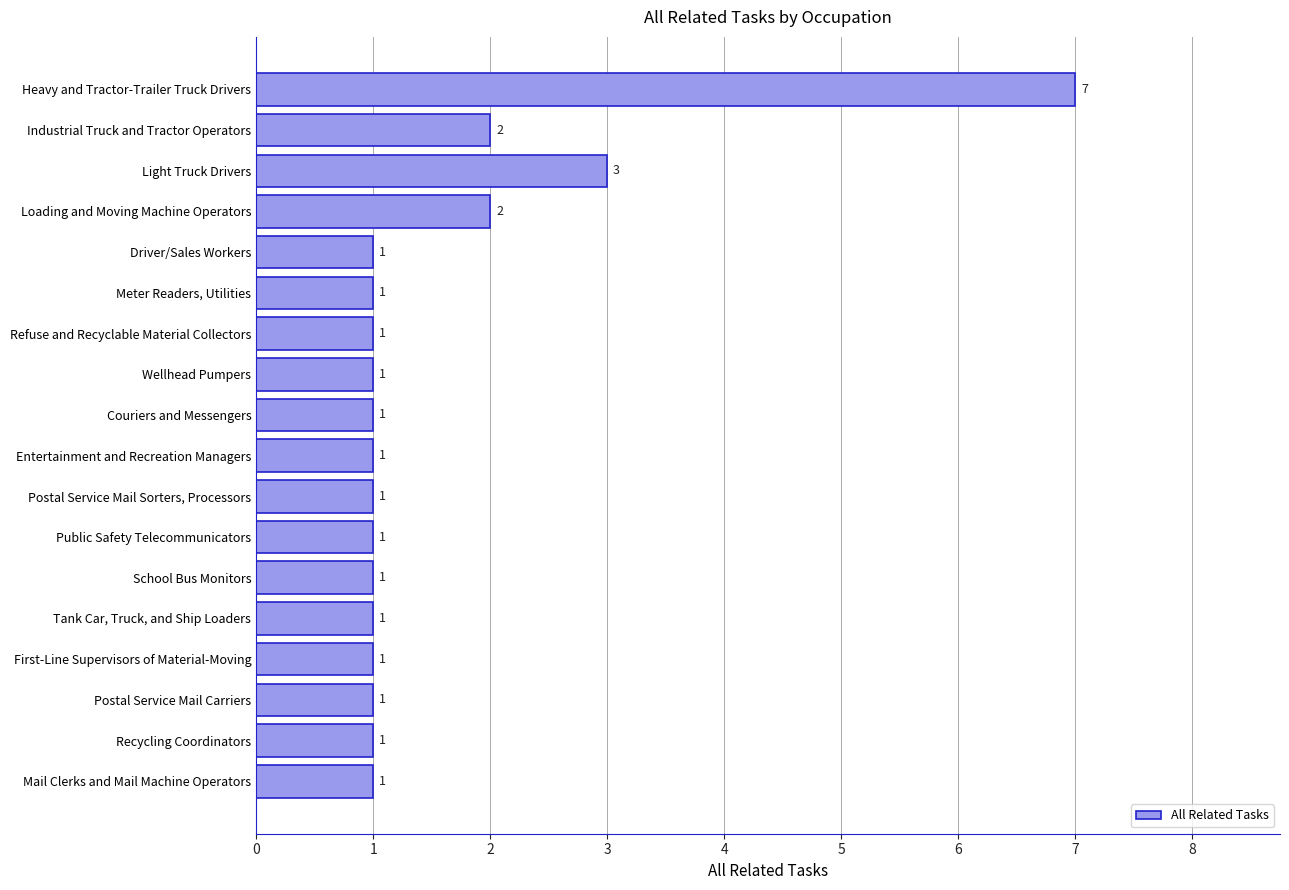

What is the label of the 7th bar from the bottom?

Public Safety Telecommunicators